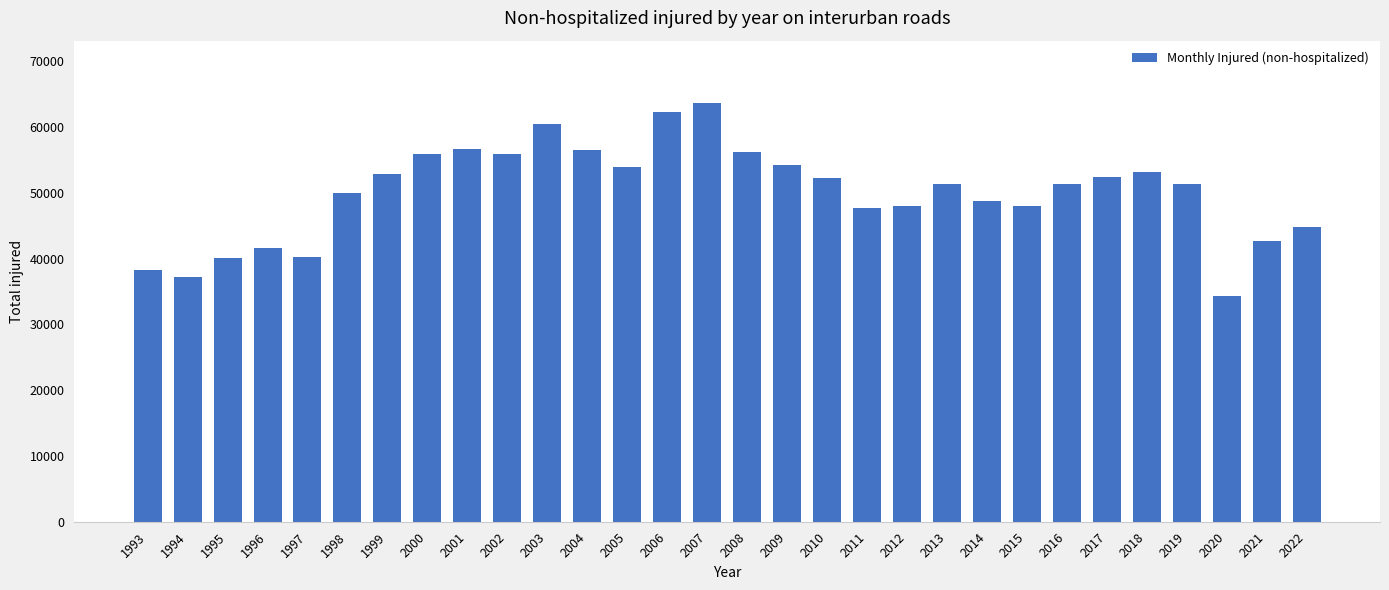

The chart shows a value of 56222 at 2008. True or false?

True